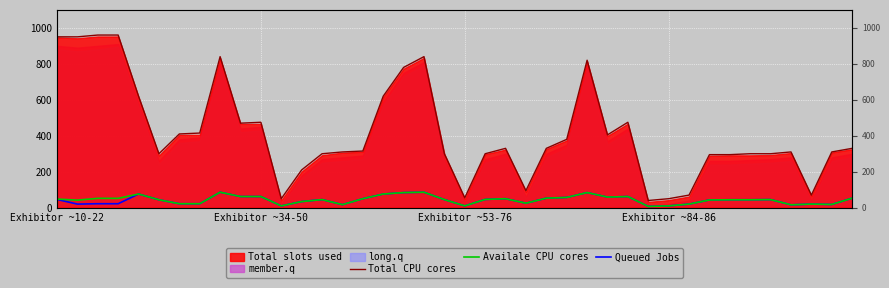

At which category is the sum across all series the highest?

Exhibitor ~10-22